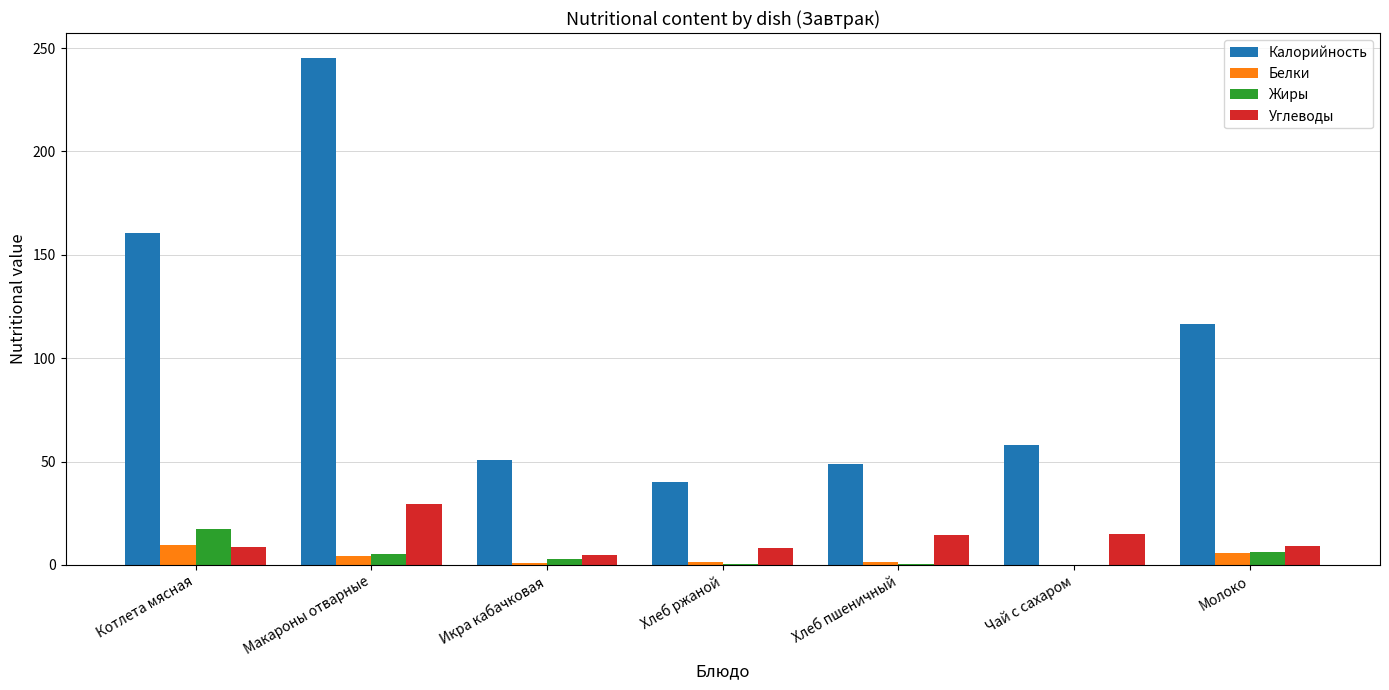

What is the sum of all Калорийность values?

719.9